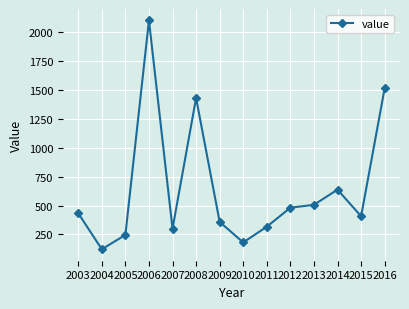

Is it true that the value at 2006 is 1182?

False